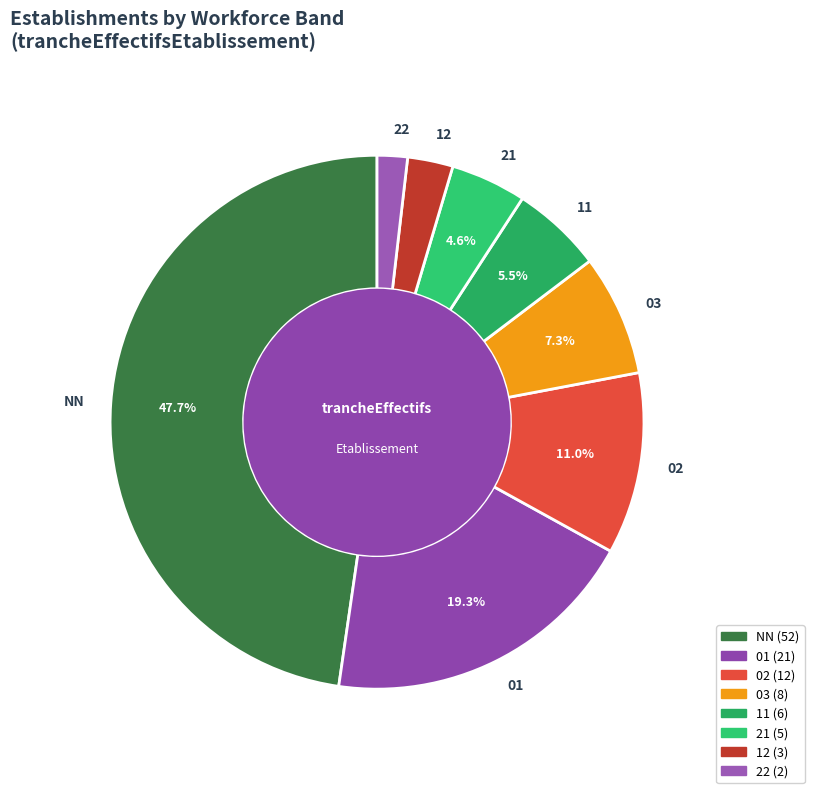

How many segments does this pie chart have?

8